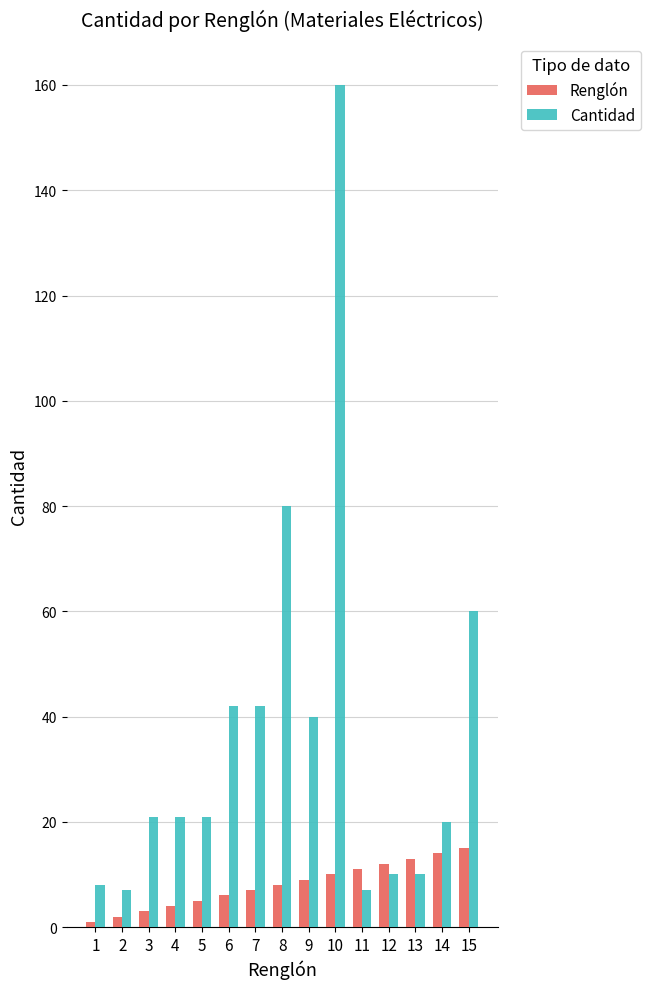

At how many categories does at least one series exceed 65?

2